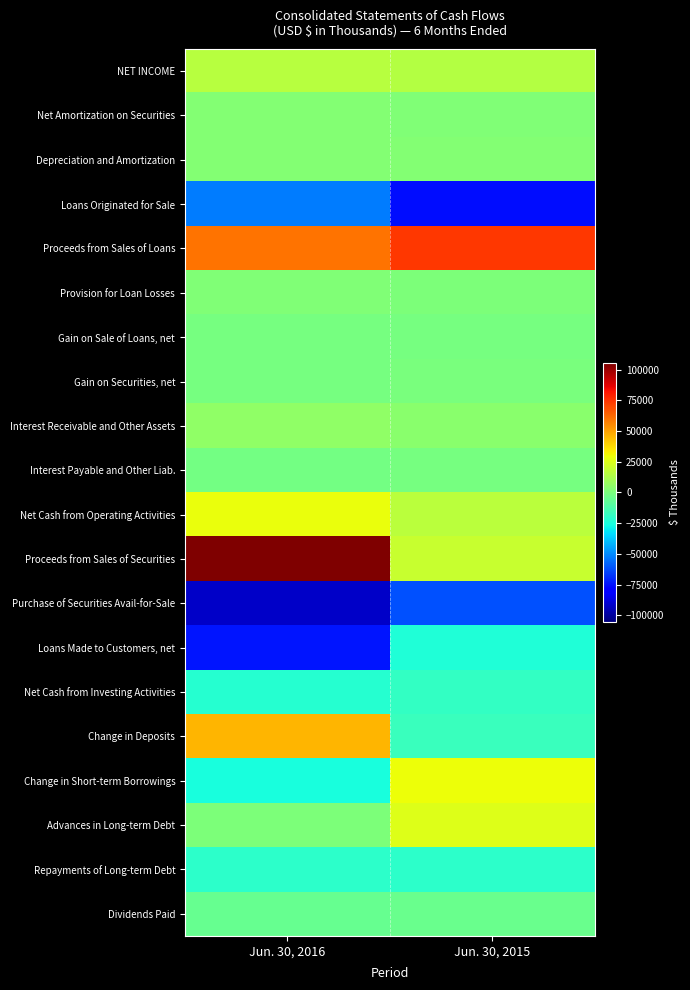

Reading left to right, what are all the values shown in this chart?

NET INCOME: Jun. 30, 2016=14934	Jun. 30, 2015=14631
Net Amortization on Securities: Jun. 30, 2016=1884	Jun. 30, 2015=1225
Depreciation and Amortization: Jun. 30, 2016=2227	Jun. 30, 2015=2207
Loans Originated for Sale: Jun. 30, 2016=-53059	Jun. 30, 2015=-76344
Proceeds from Sales of Loans: Jun. 30, 2016=60430	Jun. 30, 2015=73482
Provision for Loan Losses: Jun. 30, 2016=1200	Jun. 30, 2015=500
Gain on Sale of Loans, net: Jun. 30, 2016=-1603	Jun. 30, 2015=-1533
Gain on Securities, net: Jun. 30, 2016=-968	Jun. 30, 2015=-725
Interest Receivable and Other Assets: Jun. 30, 2016=5736	Jun. 30, 2015=3472
Interest Payable and Other Liab.: Jun. 30, 2016=-2307	Jun. 30, 2015=-1306
Net Cash from Operating Activities: Jun. 30, 2016=28506	Jun. 30, 2015=15760
Proceeds from Sales of Securities: Jun. 30, 2016=105339	Jun. 30, 2015=18999
Purchase of Securities Avail-for-Sale: Jun. 30, 2016=-91368	Jun. 30, 2015=-61954
Loans Made to Customers, net: Jun. 30, 2016=-74838	Jun. 30, 2015=-23781
Net Cash from Investing Activities: Jun. 30, 2016=-21981	Jun. 30, 2015=-18438
Change in Deposits: Jun. 30, 2016=45673	Jun. 30, 2015=-16988
Change in Short-term Borrowings: Jun. 30, 2016=-24888	Jun. 30, 2015=29021
Advances in Long-term Debt: Jun. 30, 2016=0	Jun. 30, 2015=25000
Repayments of Long-term Debt: Jun. 30, 2016=-20096	Jun. 30, 2015=-20087
Dividends Paid: Jun. 30, 2016=-5137	Jun. 30, 2015=-4499